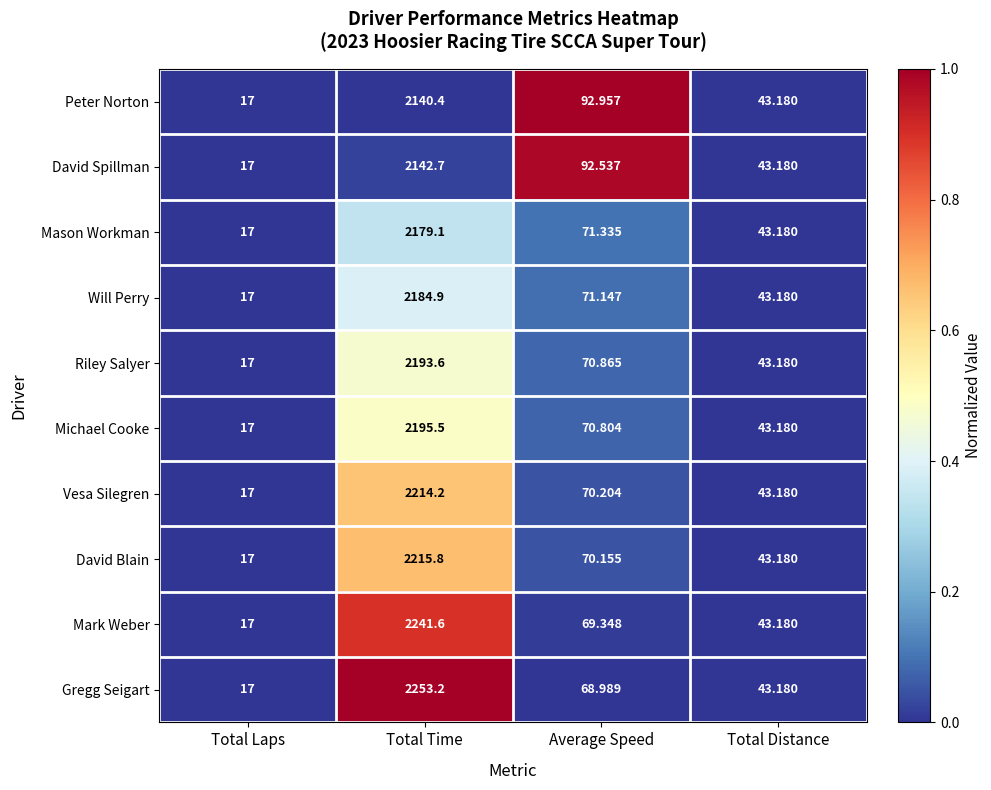

Rank the categories by Michael Cooke value from highest to lowest.

Total Time, Average Speed, Total Distance, Total Laps